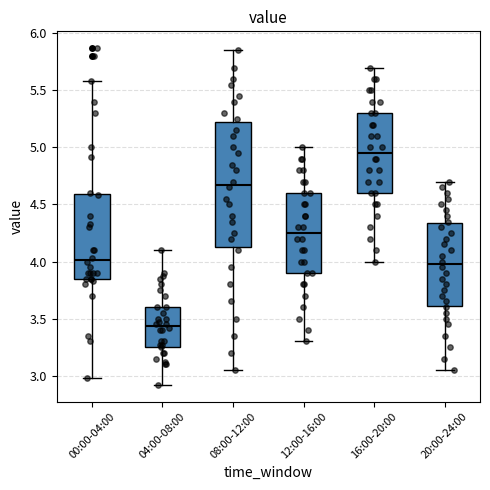

Where does the median line of the box for 04:00-08:00 sit on the y-axis? The values are not printed on the chart, so give them approximately, as read against the axis.

3.45